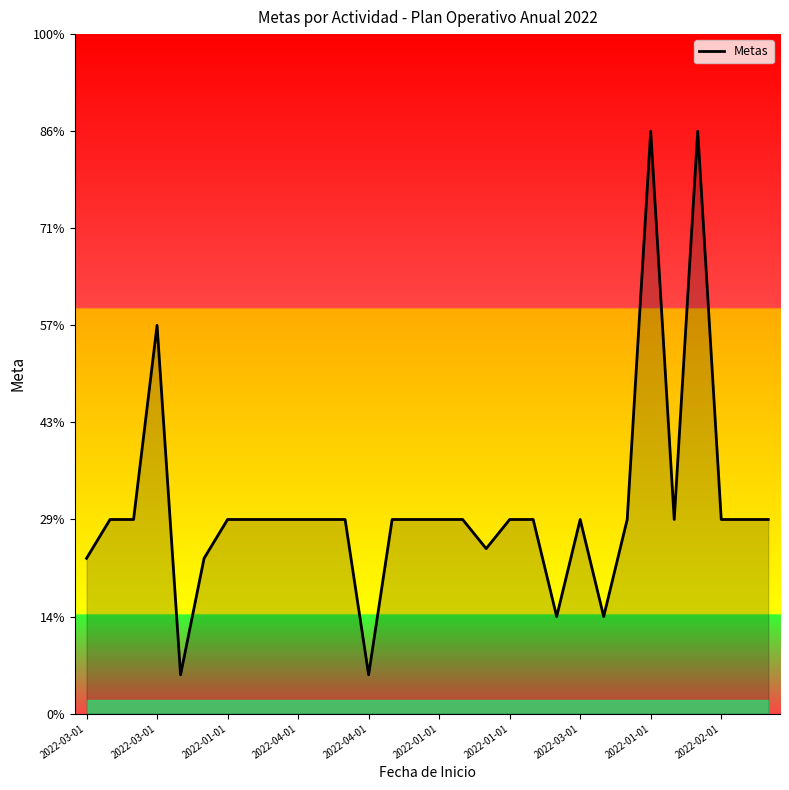

Does the chart have visible grid lines?

No